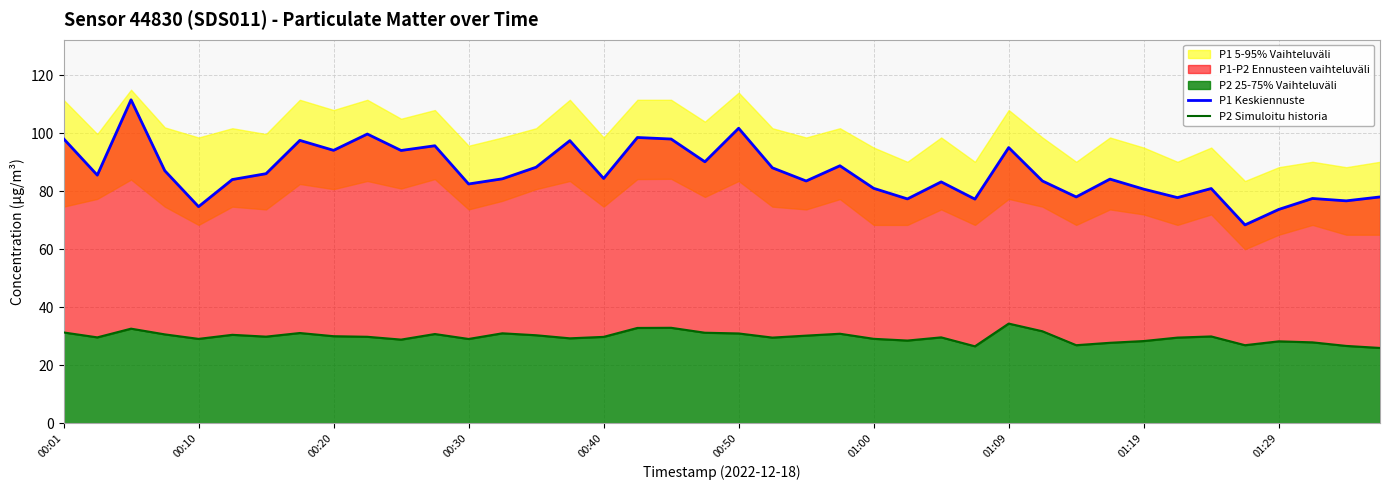

What is the difference between the highest and lowest values at 00:01?

66.8